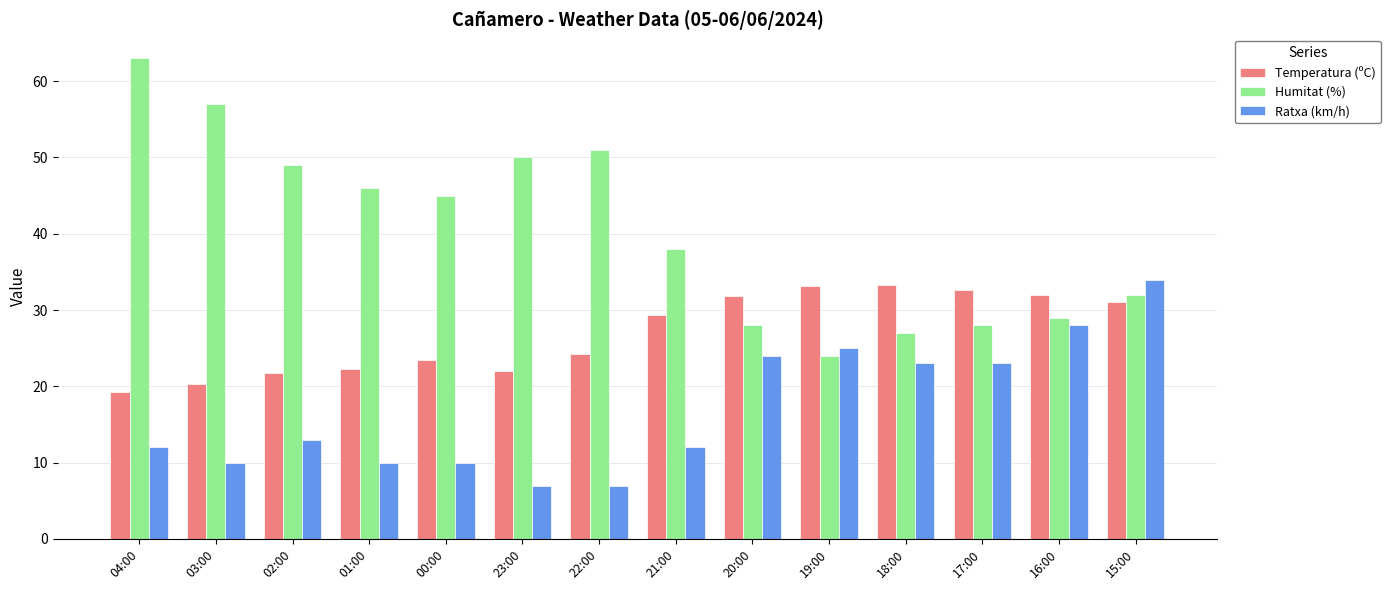

How many data points in Ratxa (km/h) are less than 13?

7